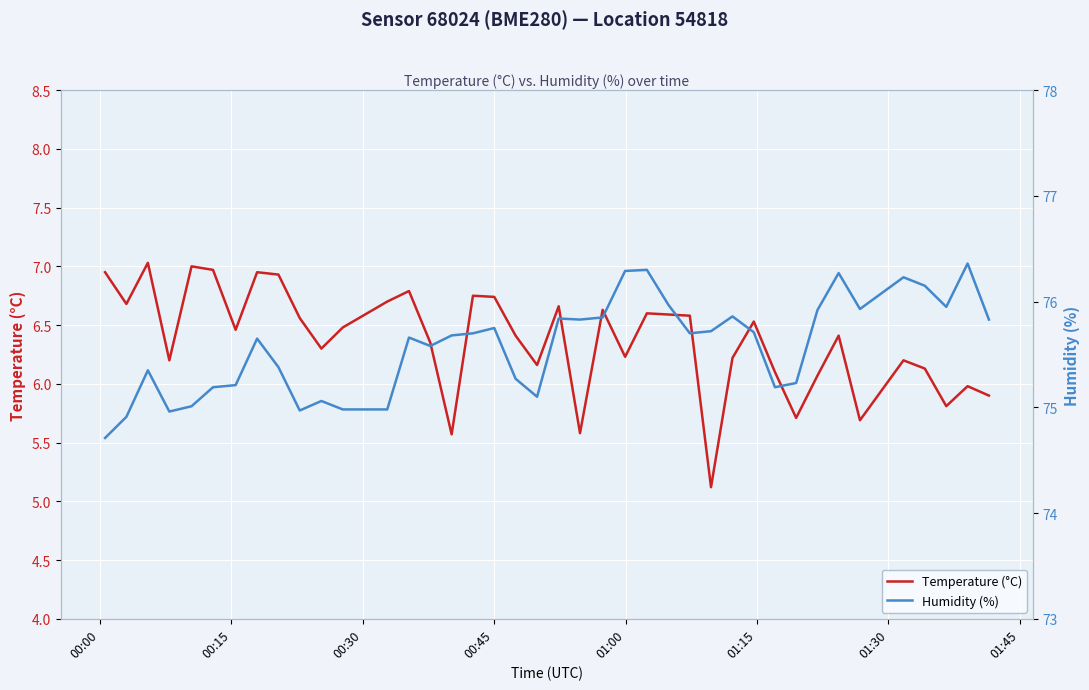

What is the lowest value of the Temperature (°C) series?

5.1